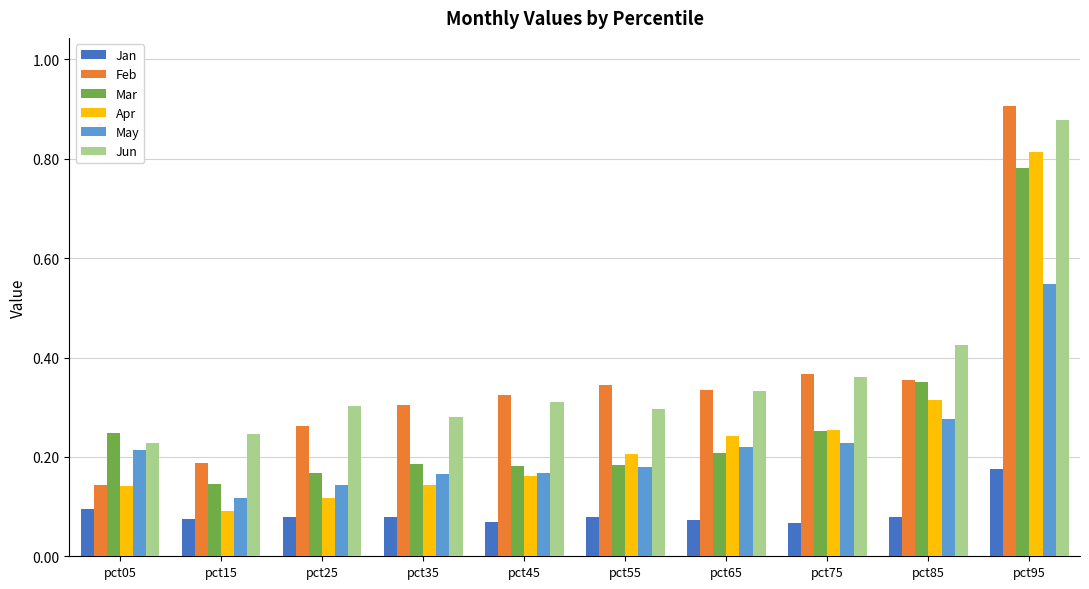

Which series changed the most between pct55 and pct85?

Mar